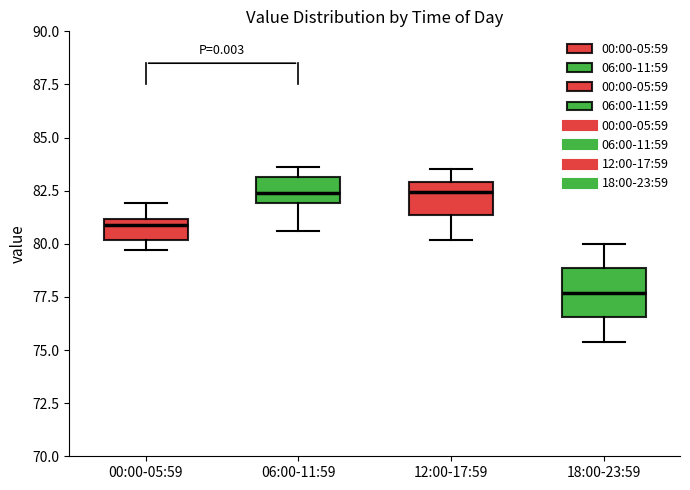

Reading left to right, read every box against the y-axis: the position of its median line, the range the box covers, and the ends of its whiskers. The values are not printed on the chart, so give them approximately, as read against the axis.

00:00-05:59: median 81.0 (just below the box's upper edge), box 80.0 to 81.0, whiskers 79.5 to 82.0
06:00-11:59: median 82.5, box 82.0 to 83.0, whiskers 80.5 to 83.5
12:00-17:59: median 82.5, box 81.5 to 83.0, whiskers 80.0 to 83.5
18:00-23:59: median 77.5, box 76.5 to 79.0, whiskers 75.5 to 80.0